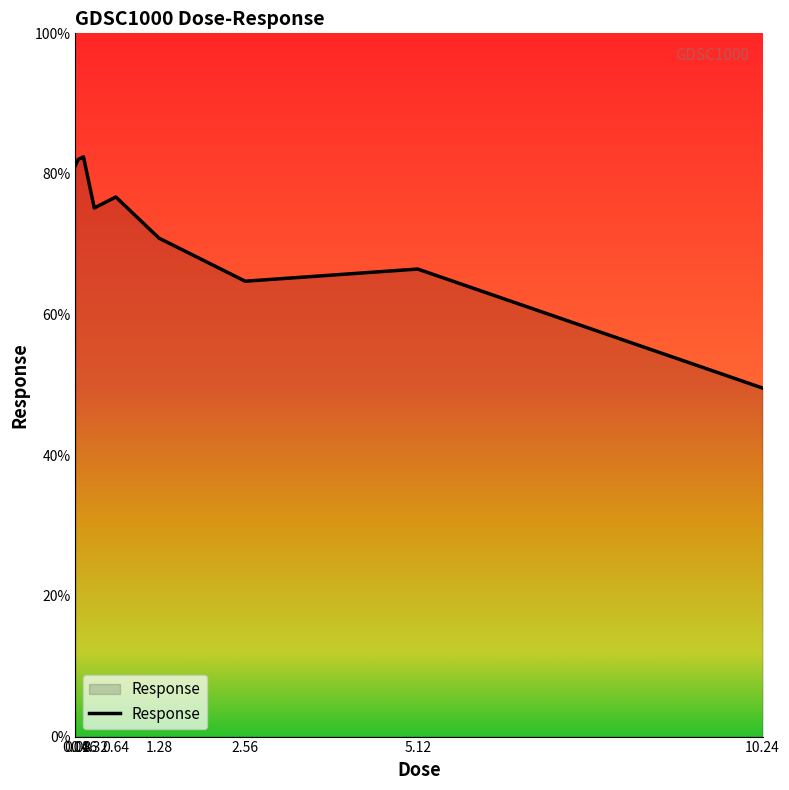

What is the sum of the values at 0.64 and 10.24?

126.3